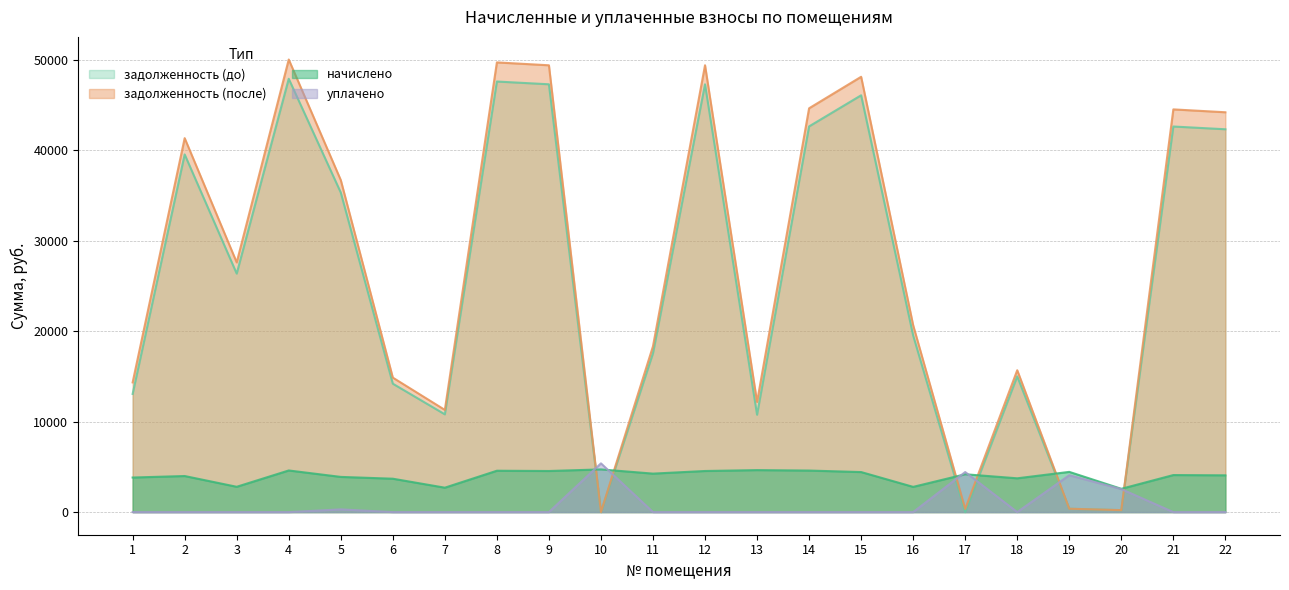

Where is начислено nearest to the value 3644?

6